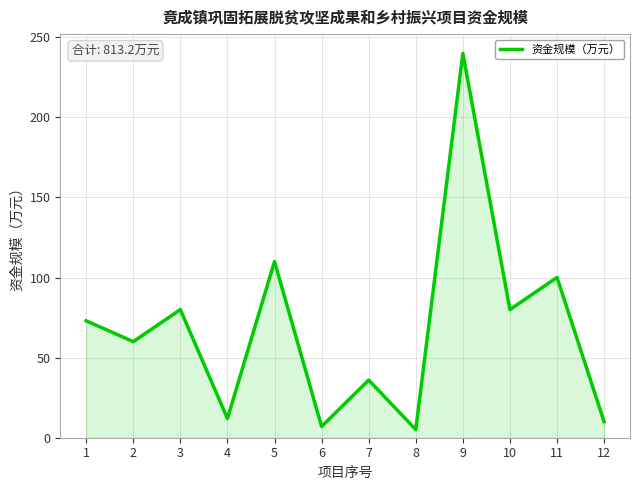

At which category does the data reach its first local peak?

3